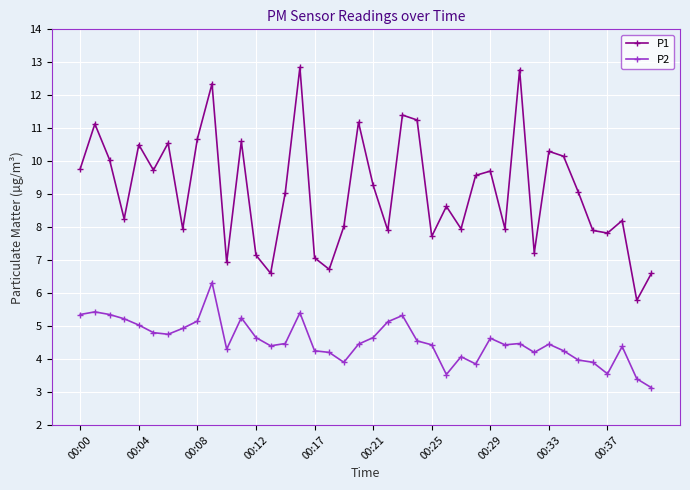

What is the lowest value of the P2 series?

3.1